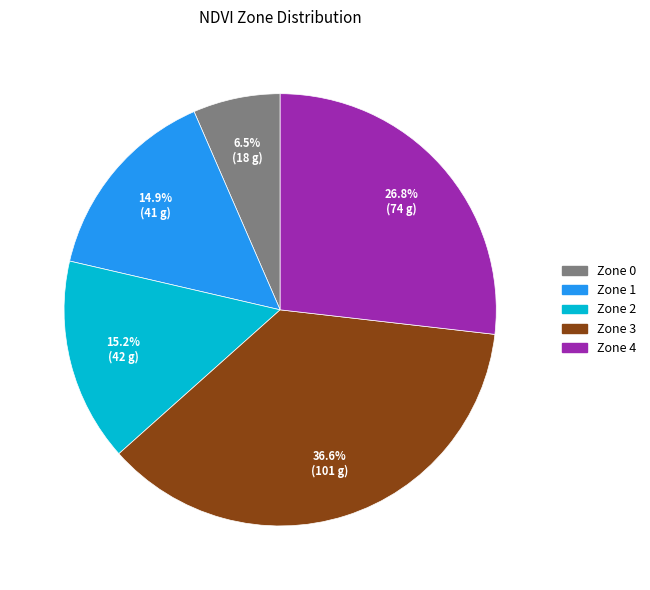

What is the smallest slice in the pie chart?

Zone 0